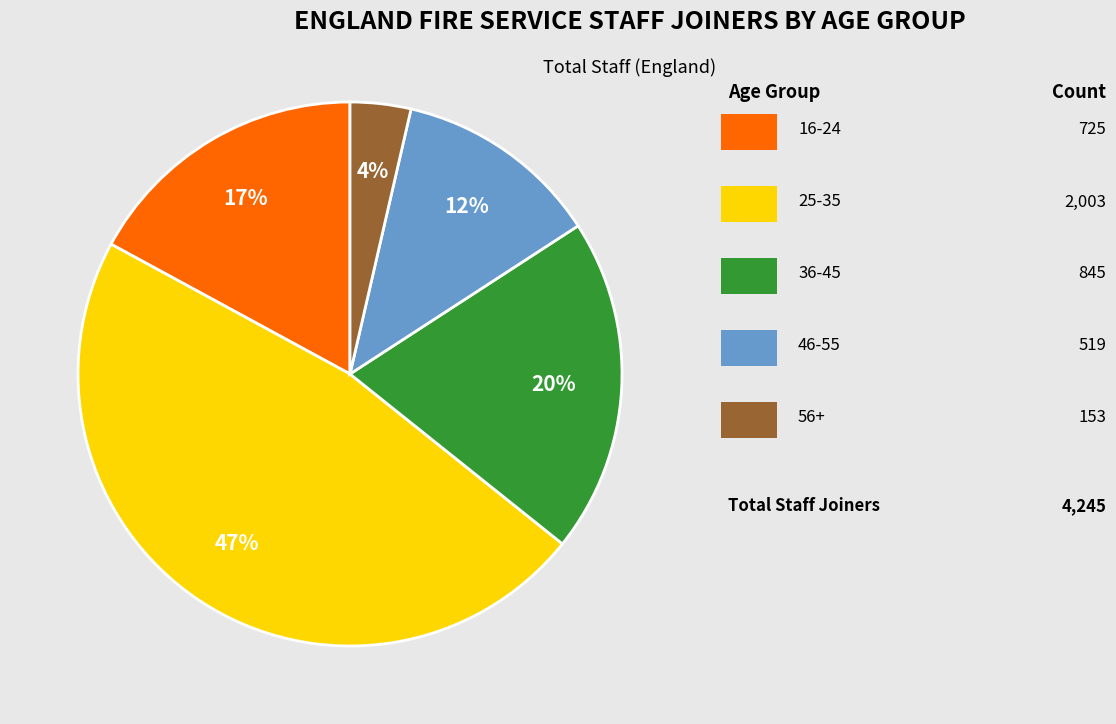

Is there a majority slice in this chart?

No